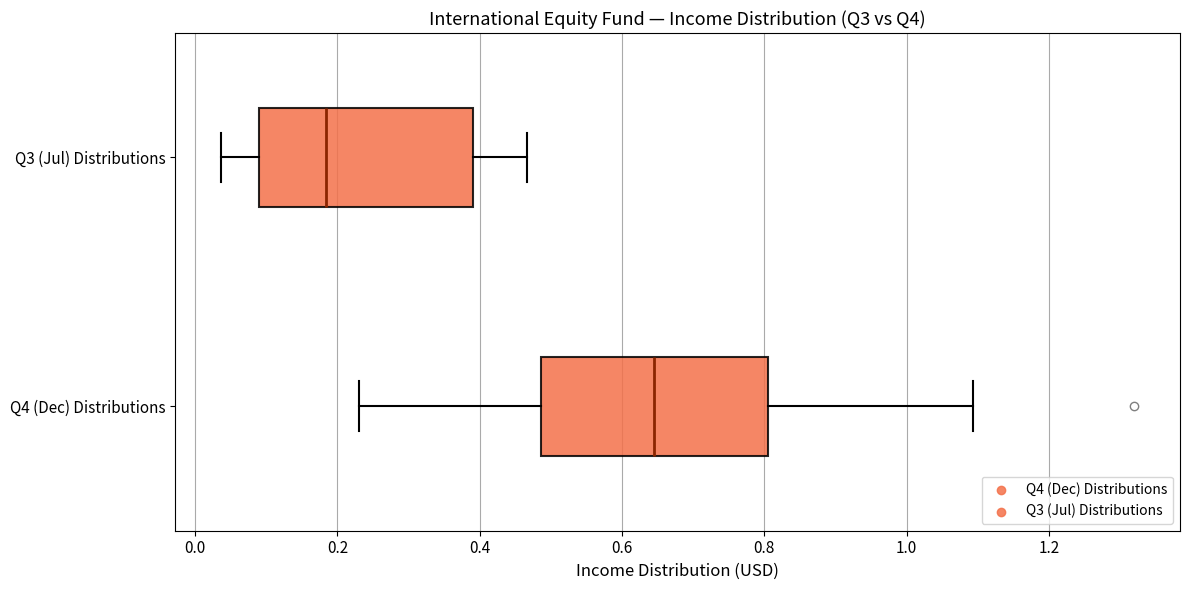

Reading bottom to top, read every box against the x-axis: the position of its median line, the range the box covers, and the ends of its whiskers. The values are not printed on the chart, so give them approximately, as read against the axis.

Q4 (Dec) Distributions: median 0.64, box 0.48 to 0.80, whiskers 0.24 to 1.10
Q3 (Jul) Distributions: median 0.18, box 0.10 to 0.40, whiskers 0.04 to 0.46